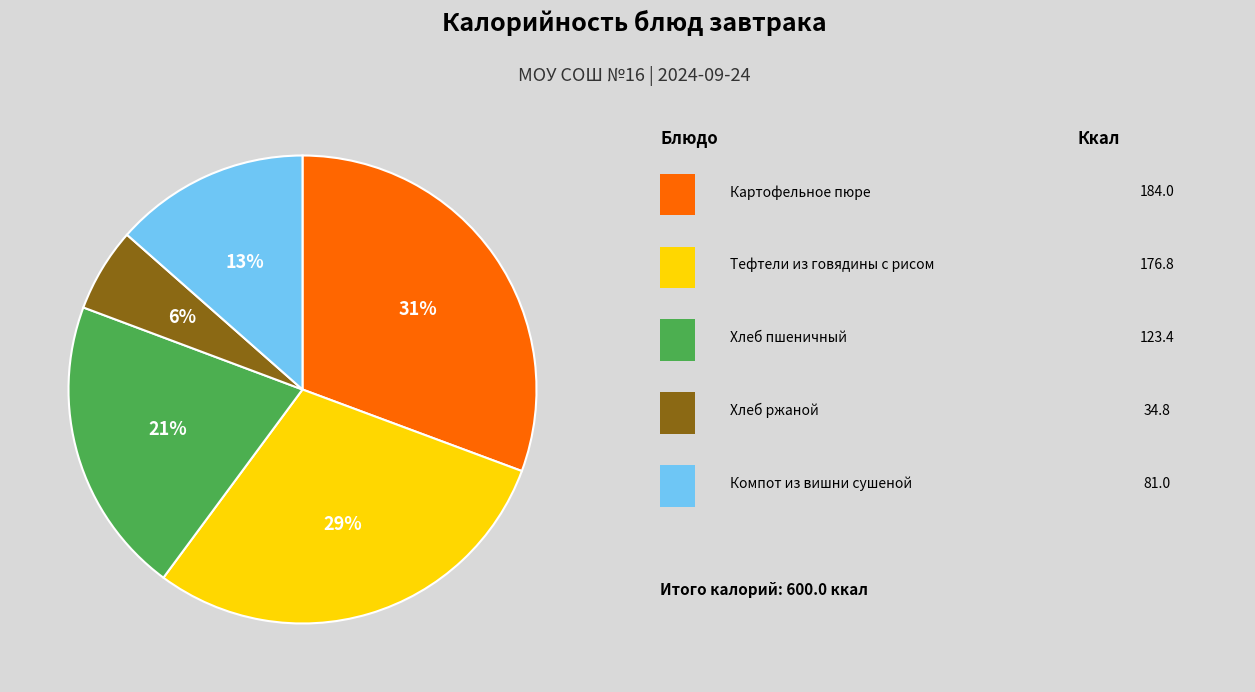

To the nearest percent, what is the average slice percentage?

20%